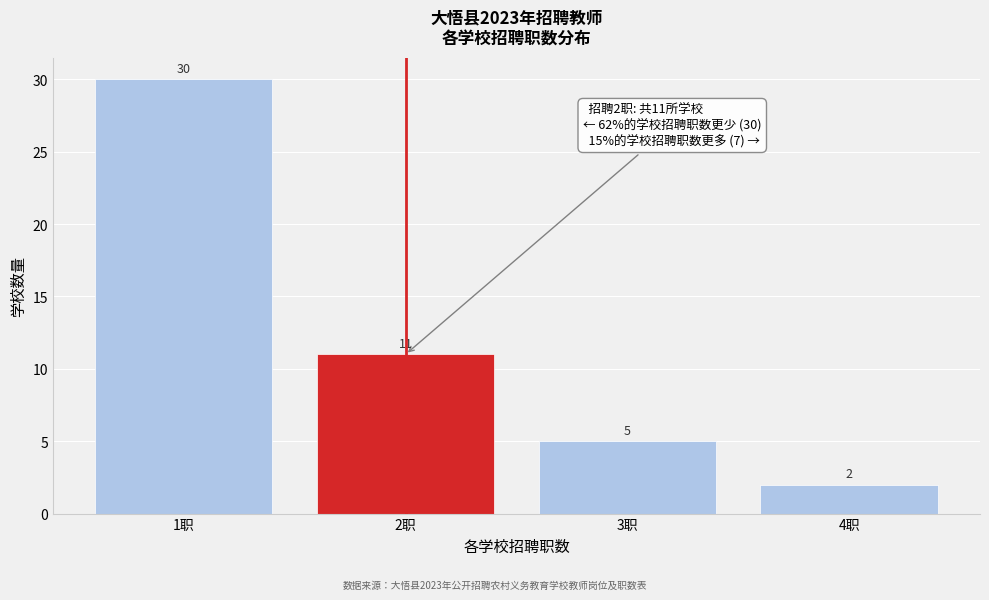

Reading left to right, transcribe this chart: for each bar, give the range it covers on the x-axis and its height.

0.5 to 1.5: 30
1.5 to 2.5: 11
2.5 to 3.5: 5
3.5 to 4.5: 2